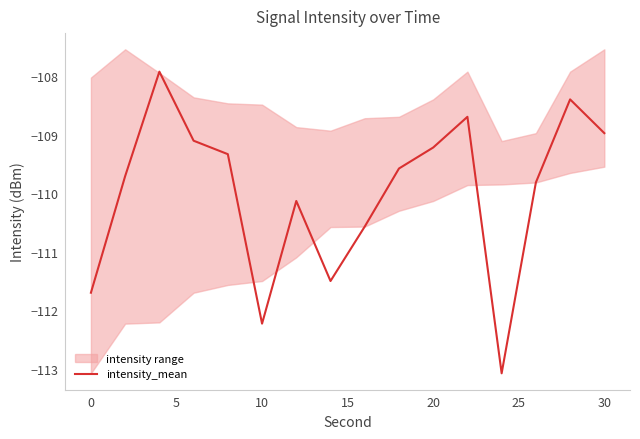

Count the number of values greater than -109.

4